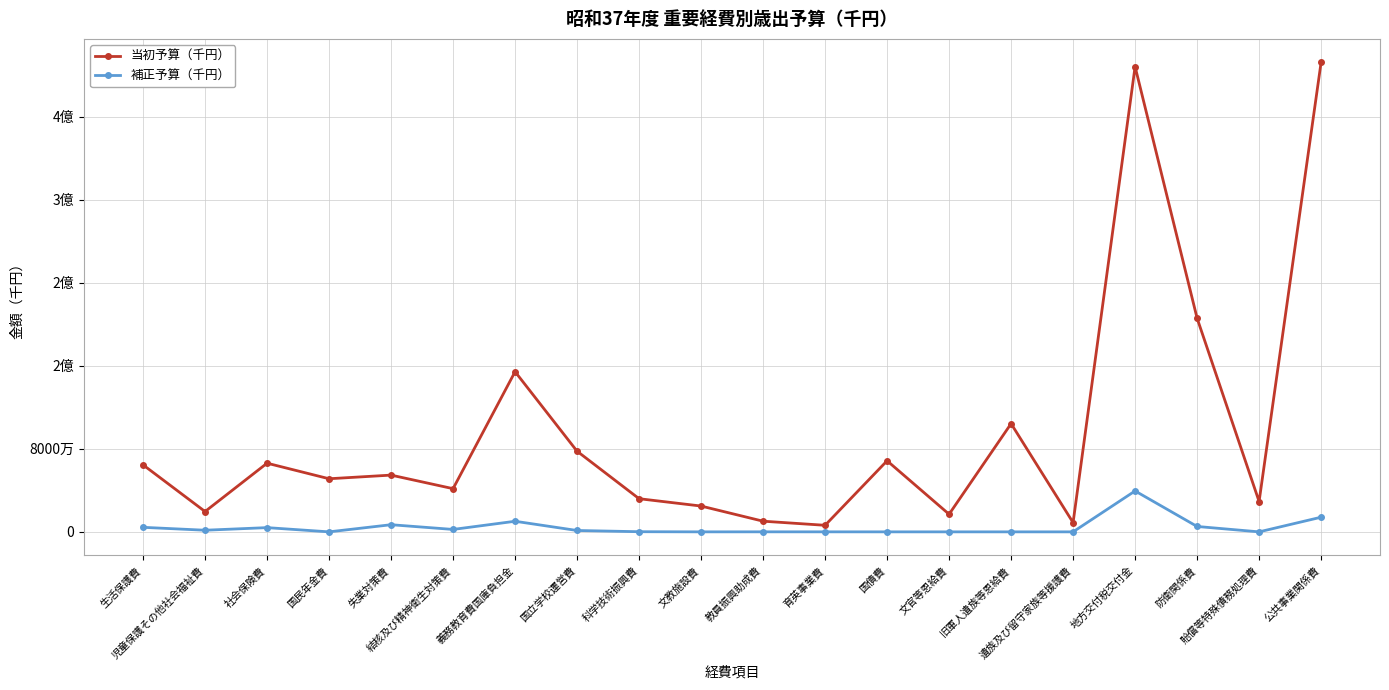

Does the chart display data point markers on the line(s)?

Yes